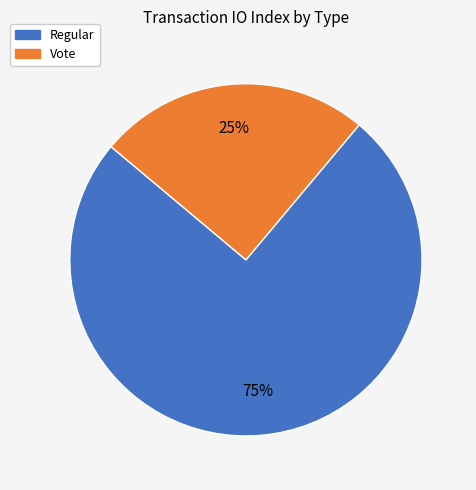

Is there any slice that represents more than half of the pie?

Yes